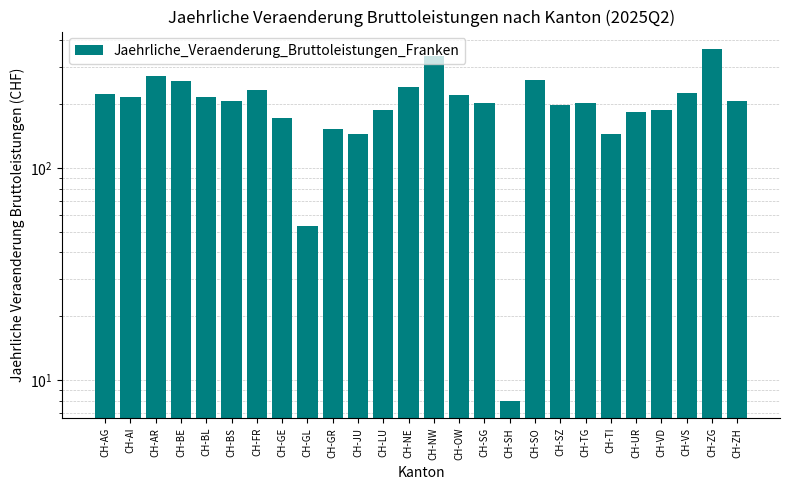

Reading left to right, extract all data points from this chart.

CH-AG=223.2	CH-AI=216.2	CH-AR=272.0	CH-BE=257.2	CH-BL=216.6	CH-BS=206.3	CH-FR=232.8	CH-GE=172.5	CH-GL=53.5	CH-GR=152.1	CH-JU=144.5	CH-LU=186.9	CH-NE=242.3	CH-NW=338.3	CH-OW=220.3	CH-SG=202.0	CH-SH=8.0	CH-SO=259.6	CH-SZ=198.8	CH-TG=202.0	CH-TI=144.6	CH-UR=183.0	CH-VD=188.1	CH-VS=225.8	CH-ZG=363.9	CH-ZH=208.2